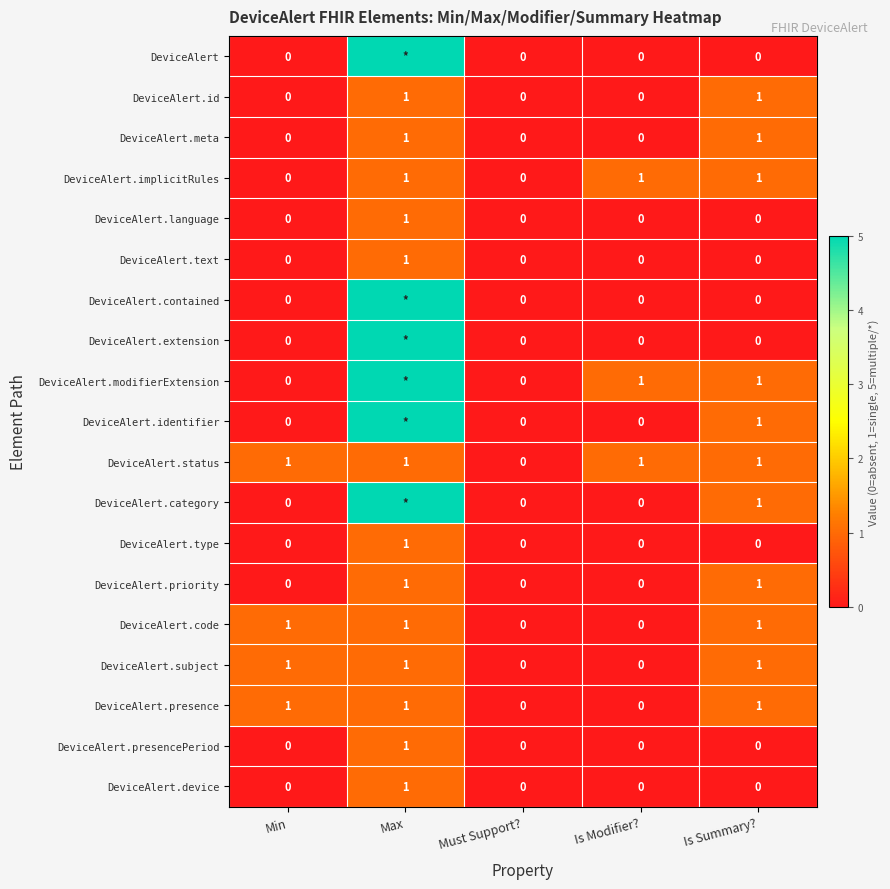

What is the total value across all series at Is Summary??

11